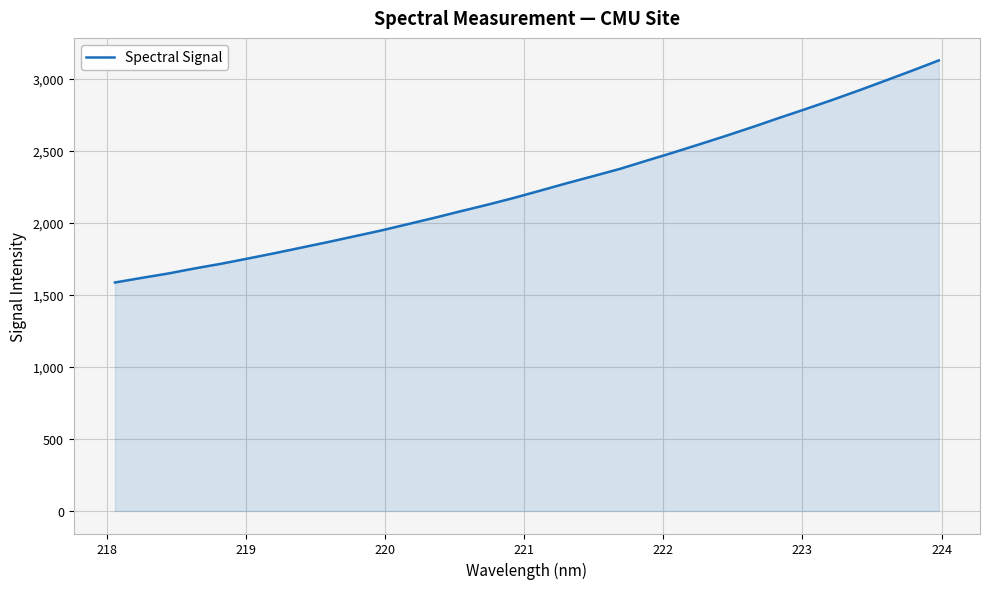

What is the difference between the maximum and minimum values?

1542.2